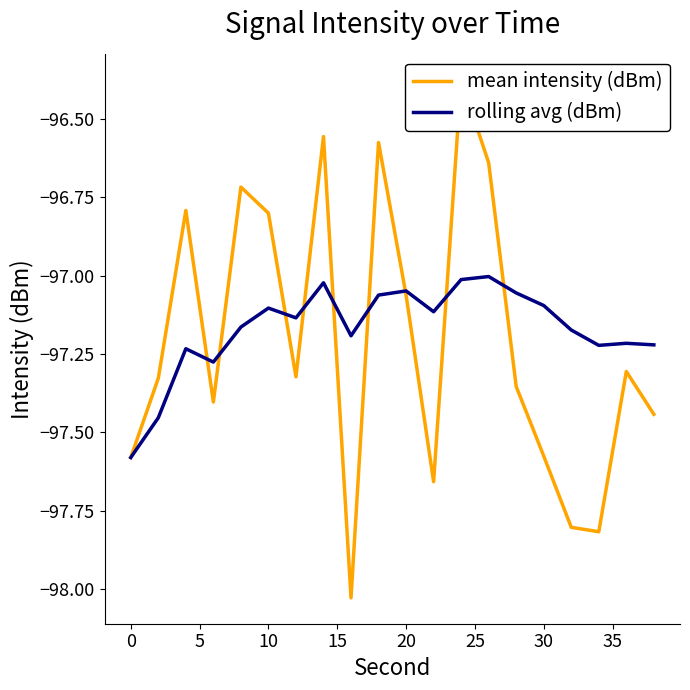

List the series in order of their overall mean, lowest first.

mean intensity (dBm), rolling avg (dBm)